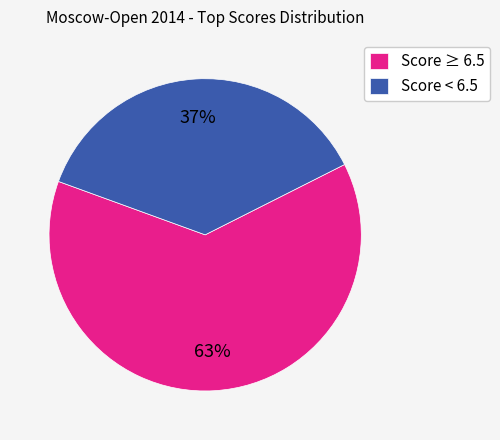

Which has a higher value, Score ≥ 6.5 or Score < 6.5?

Score ≥ 6.5